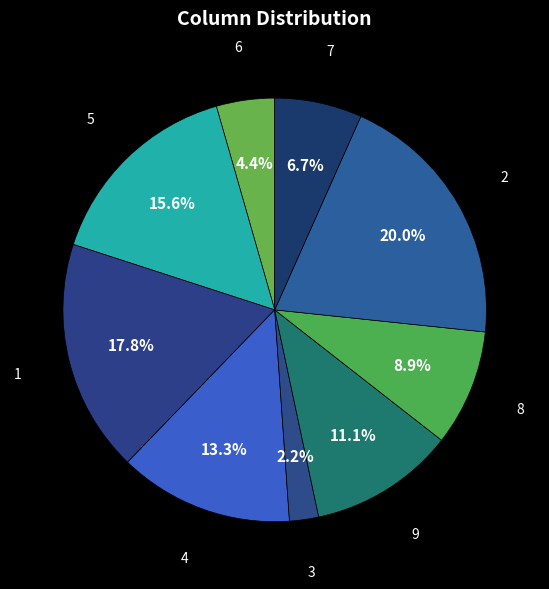

Which has a higher value, 1 or 9?

1